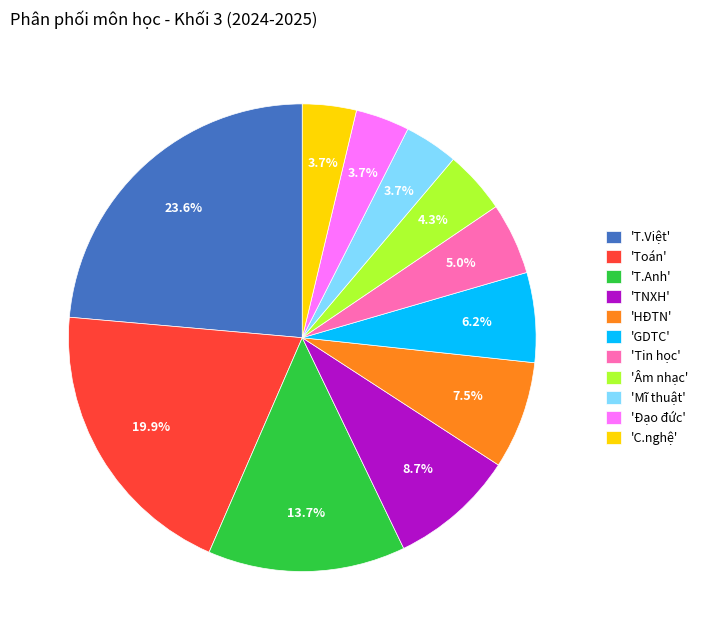

Is there a majority slice in this chart?

No